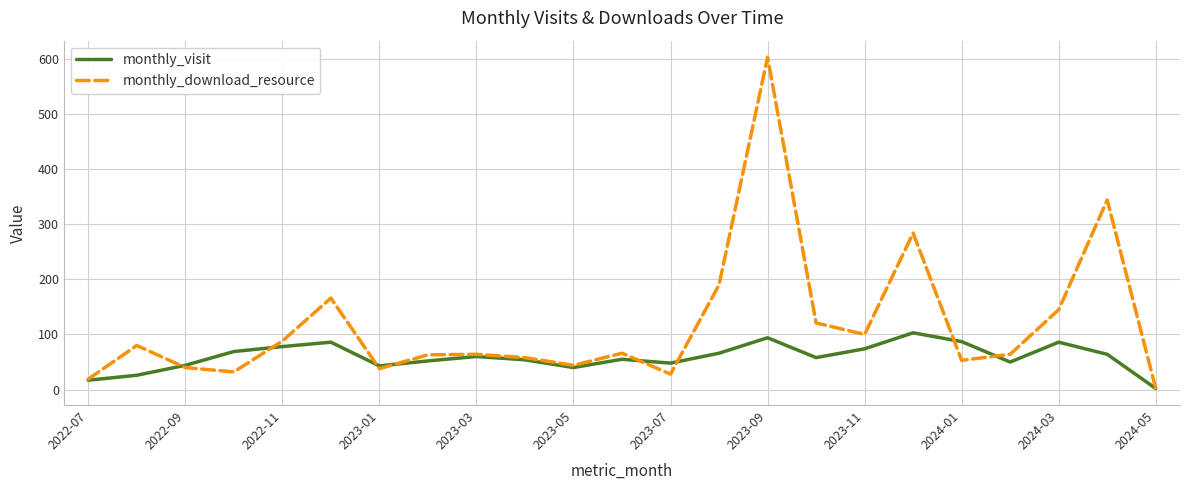

What is the highest value of the monthly_download_resource series?

603